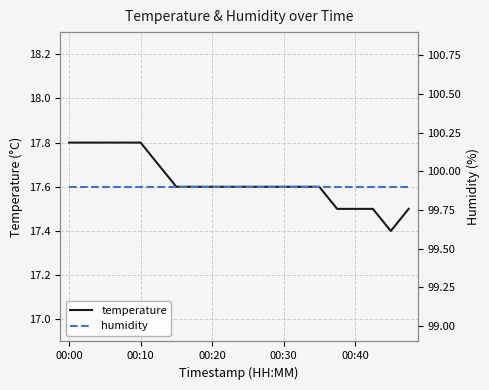

Which series has the largest total across all categories?

humidity